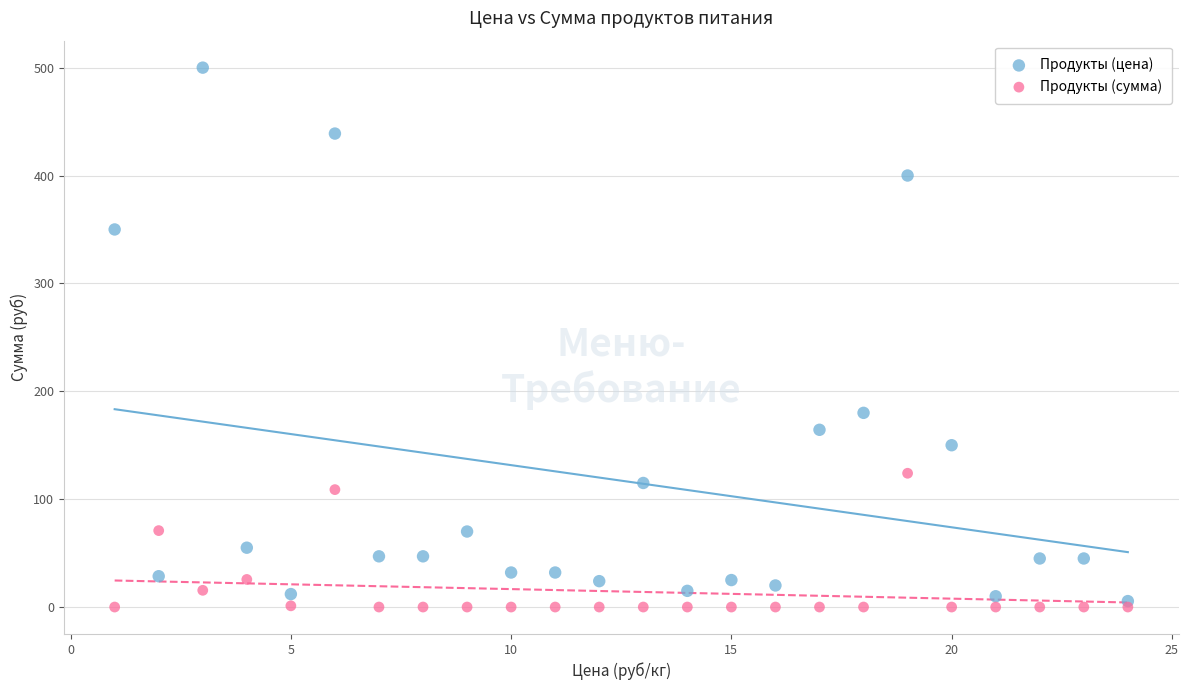

Across all series, what Y value is closest to 250?

180.0